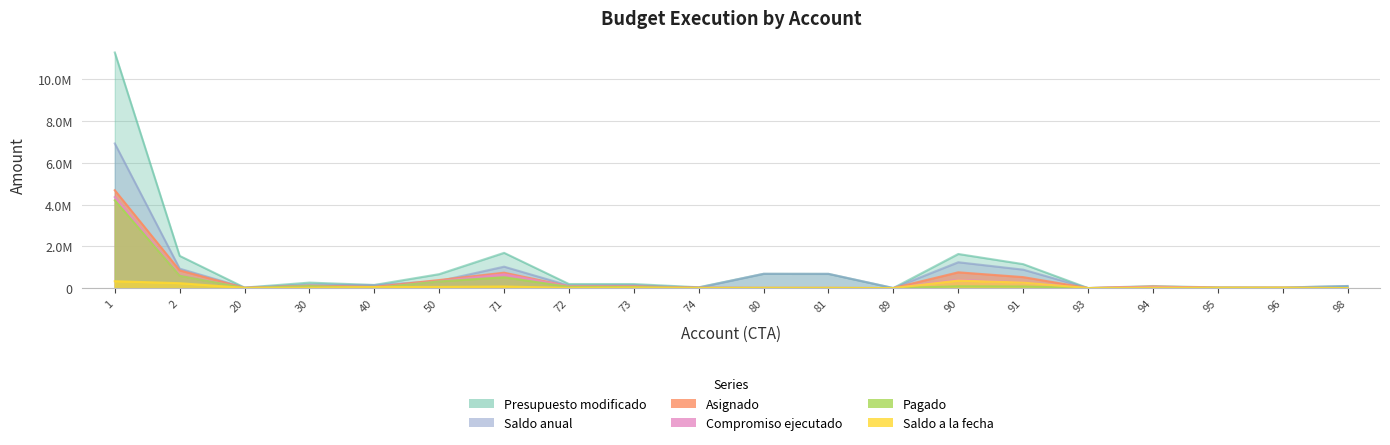

At how many categories does at least one series exceed 2416200?

1